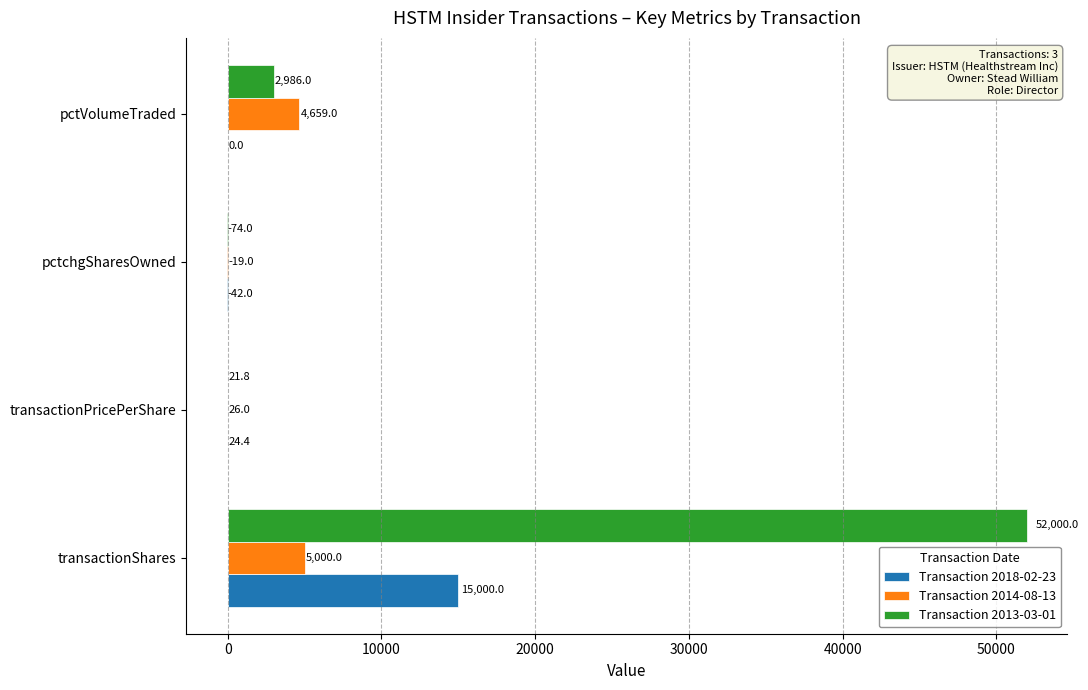

Which series changed the most between transactionShares and transactionPricePerShare?

Transaction 2013-03-01